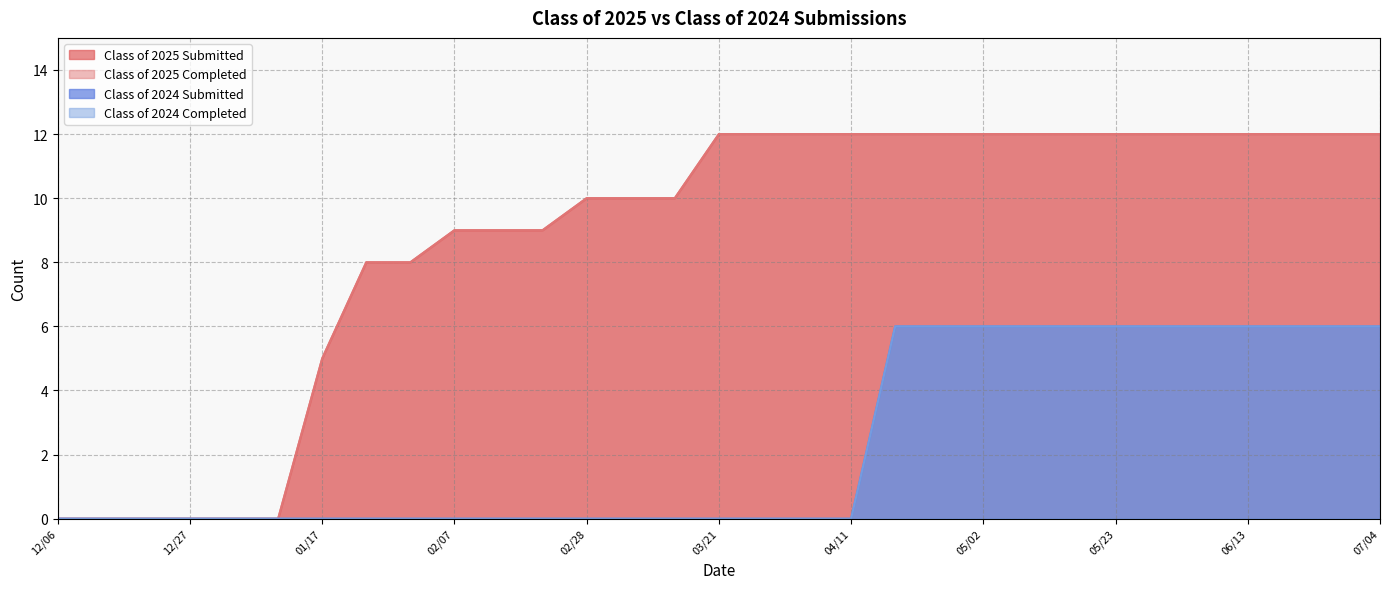

How many lines are shown in the chart?

4